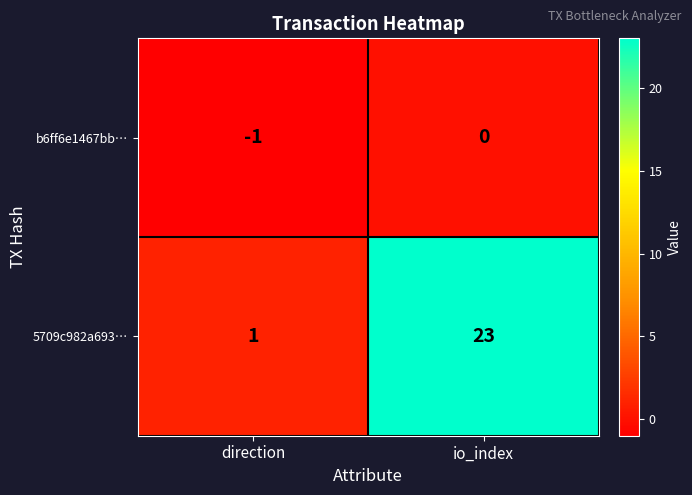

What is the spread (max minus min) of values at io_index?

23